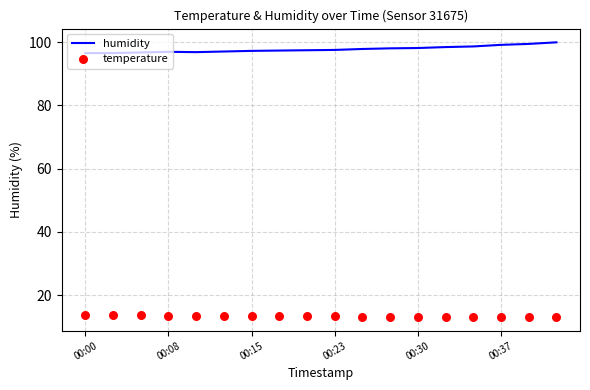

Which series has the largest total across all categories?

humidity